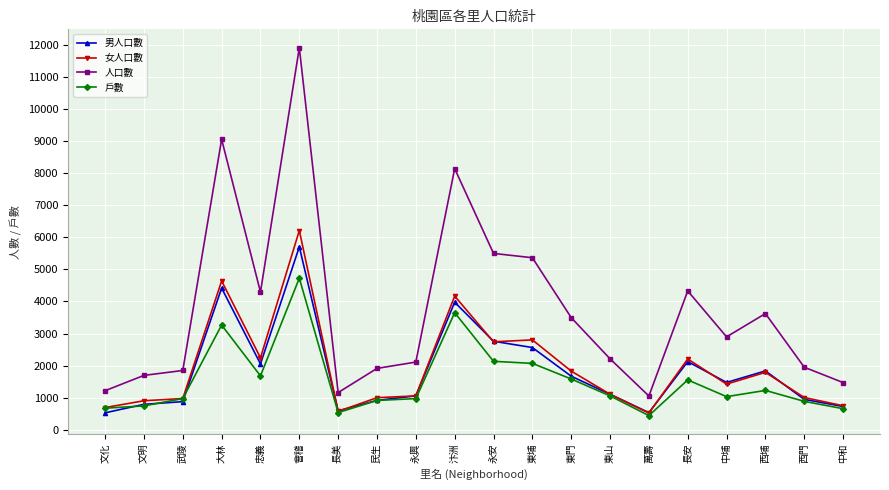

What is the difference between the 戶數 values at 西門 and 武陵?

86